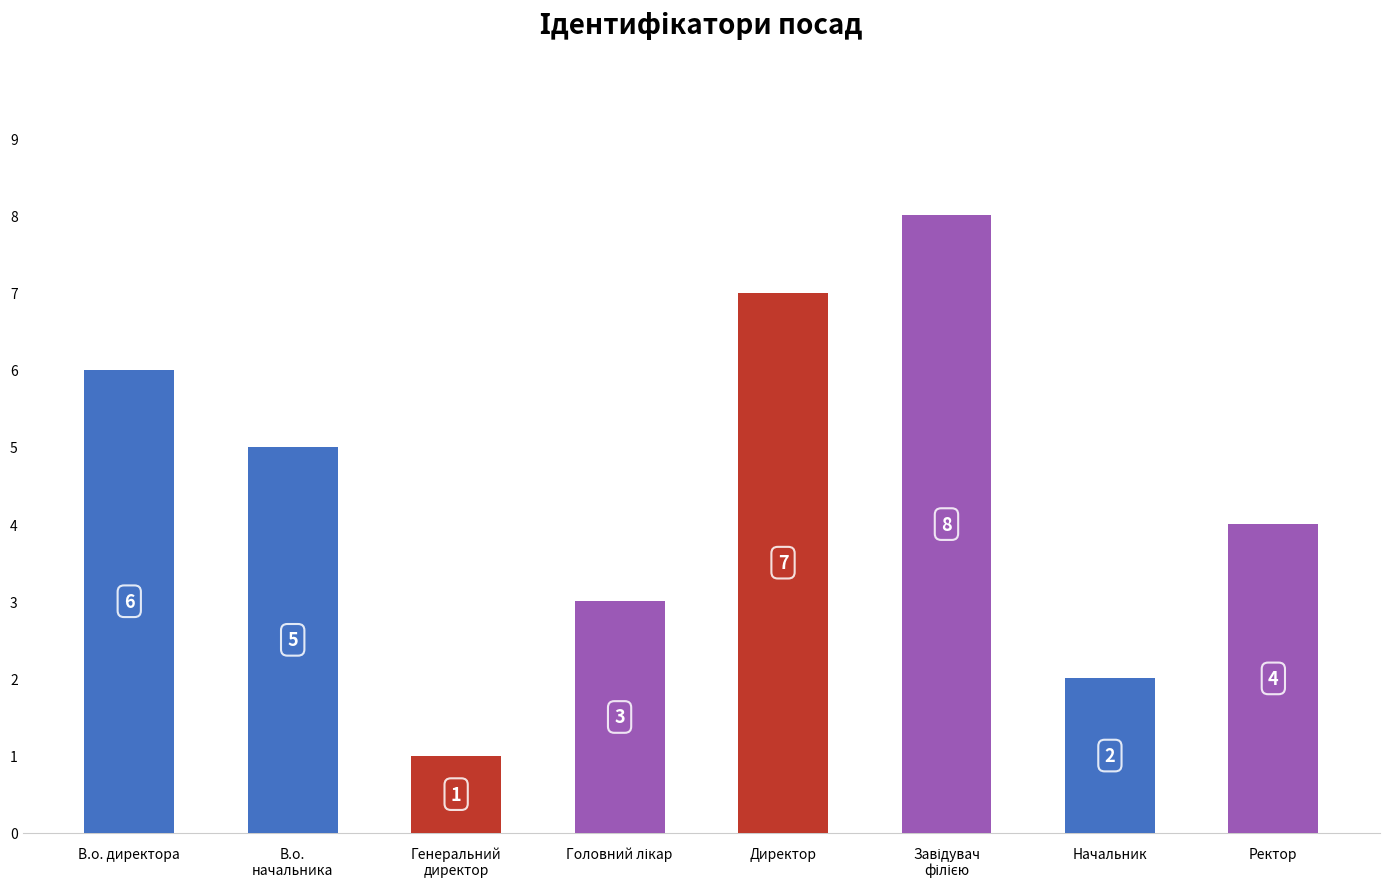

What is the value of the 7th bar from the left?

2